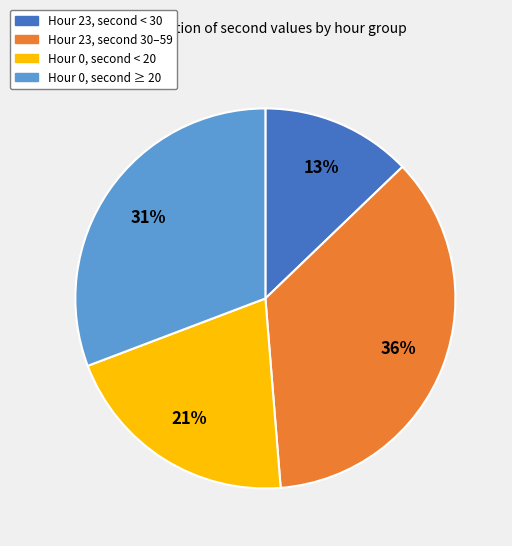

Rank the categories by value from highest to lowest.

Hour 23, second 30–59, Hour 0, second ≥ 20, Hour 0, second < 20, Hour 23, second < 30